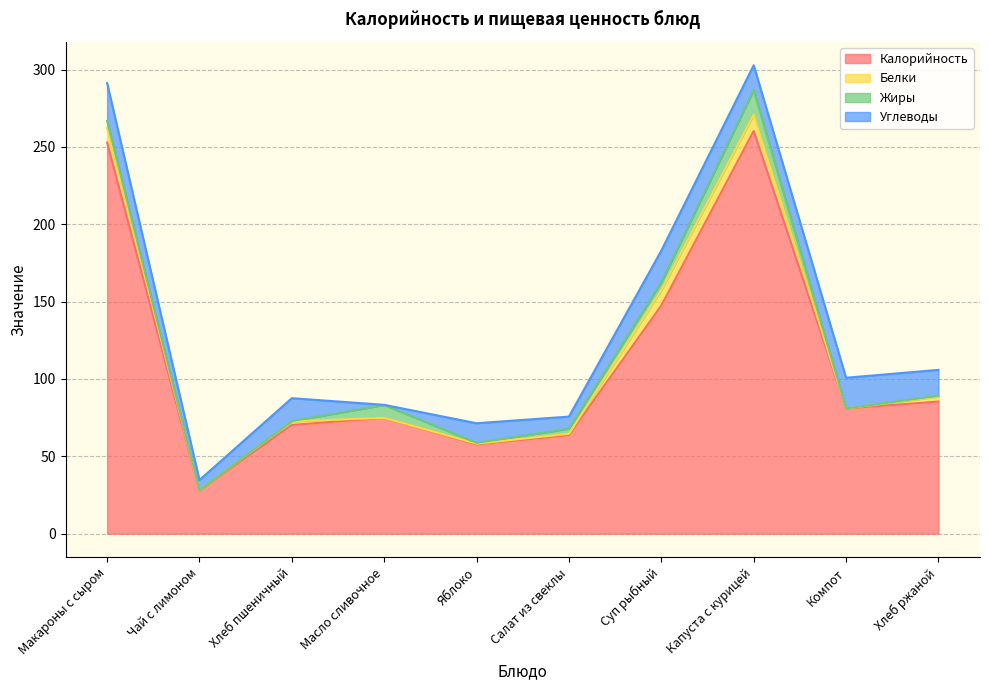

Does the chart have visible grid lines?

Yes